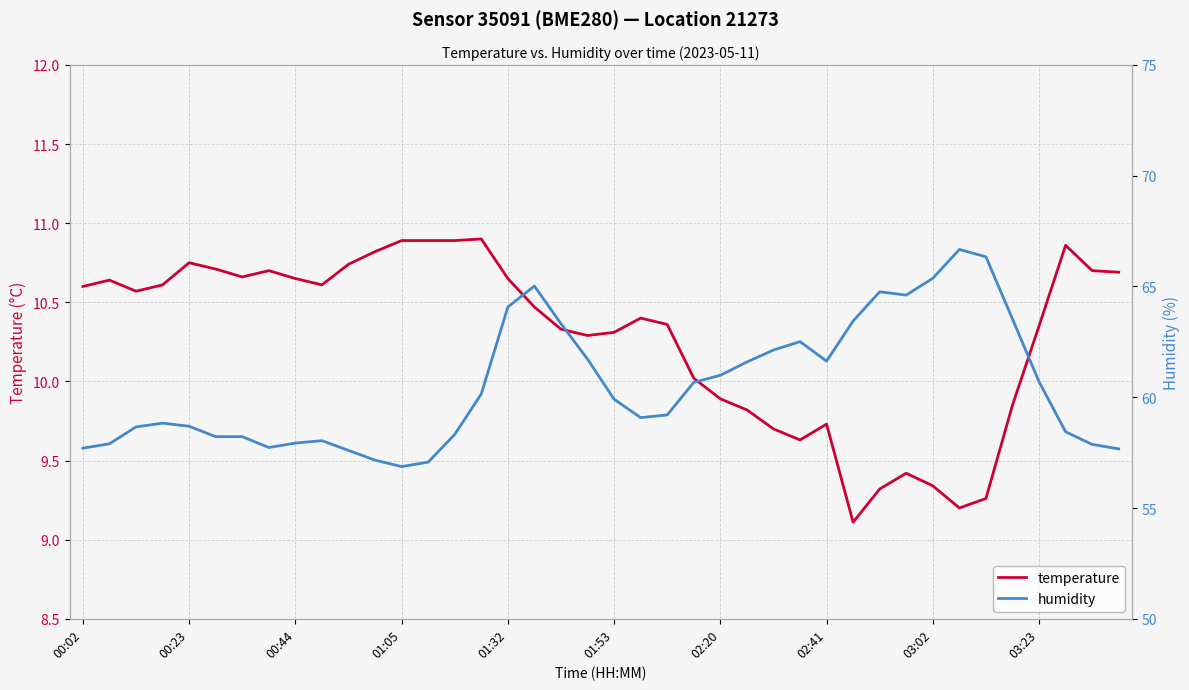

True or false: temperature and humidity intersect in this chart.

False